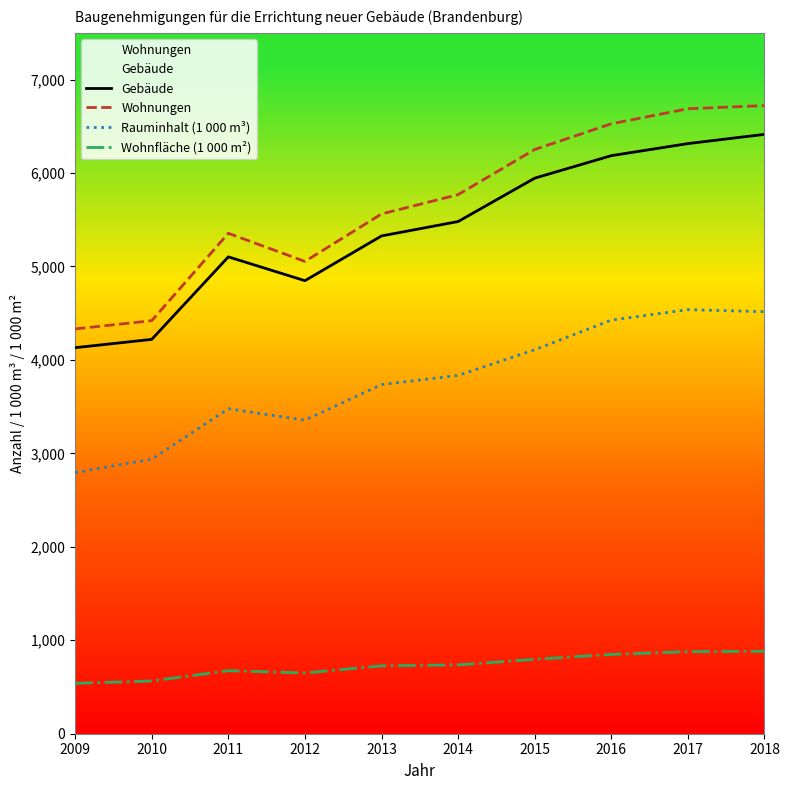

Reading left to right, extract all data points from this chart.

Gebäude: 2009=4131.0	2010=4220.0	2011=5103.0	2012=4848.0	2013=5327.0	2014=5481.0	2015=5945.0	2016=6186.0	2017=6315.0	2018=6414.0
Wohnungen: 2009=4332.0	2010=4420.0	2011=5355.0	2012=5054.0	2013=5562.0	2014=5769.0	2015=6252.0	2016=6527.0	2017=6688.0	2018=6722.0
Rauminhalt (1 000 m³): 2009=2794.0	2010=2938.0	2011=3477.0	2012=3355.0	2013=3736.0	2014=3834.0	2015=4109.0	2016=4426.0	2017=4538.0	2018=4516.0
Wohnfläche (1 000 m²): 2009=539.2	2010=564.4	2011=674.7	2012=650.4	2013=726.3	2014=736.6	2015=796.5	2016=848.7	2017=878.9	2018=882.2